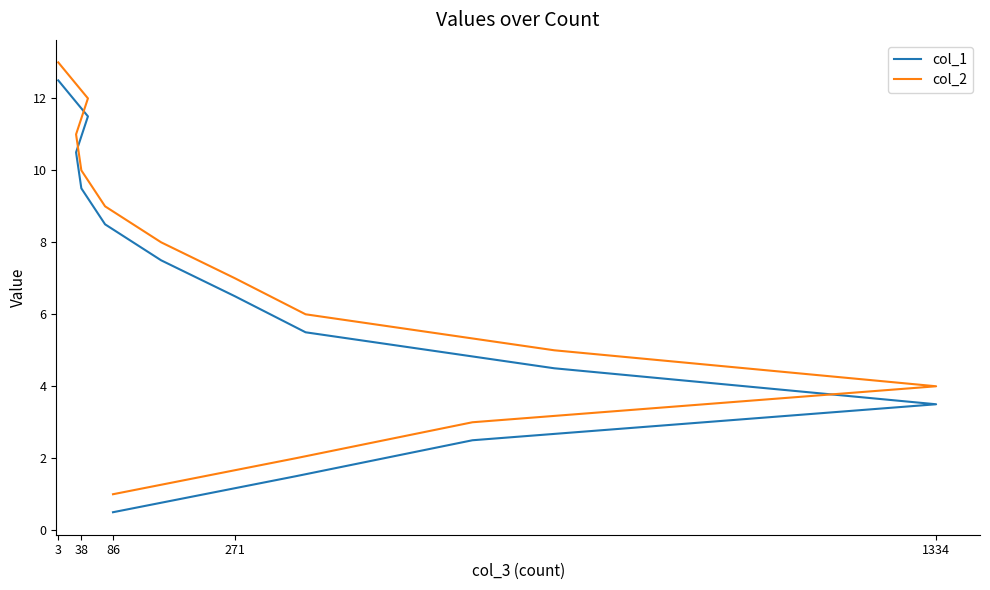

What is the average value of the col_1 series?

6.5